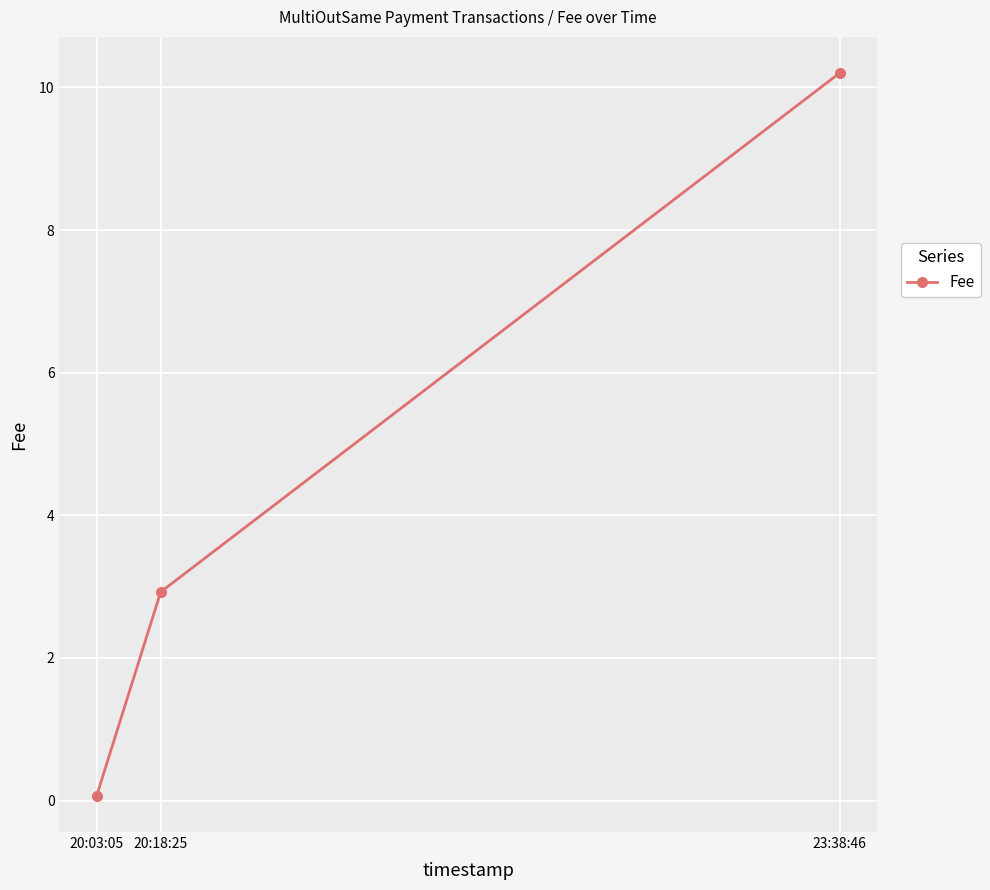

How many lines are shown in the chart?

1